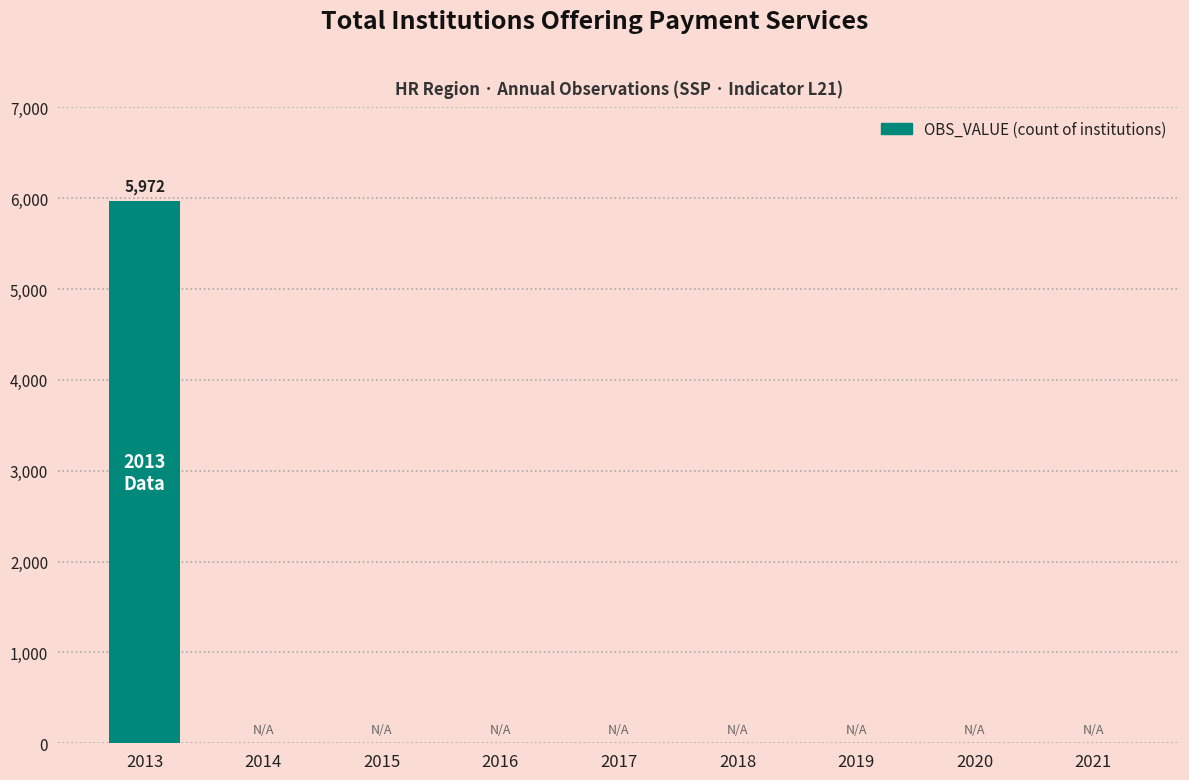

What is the sum of all values?

5972